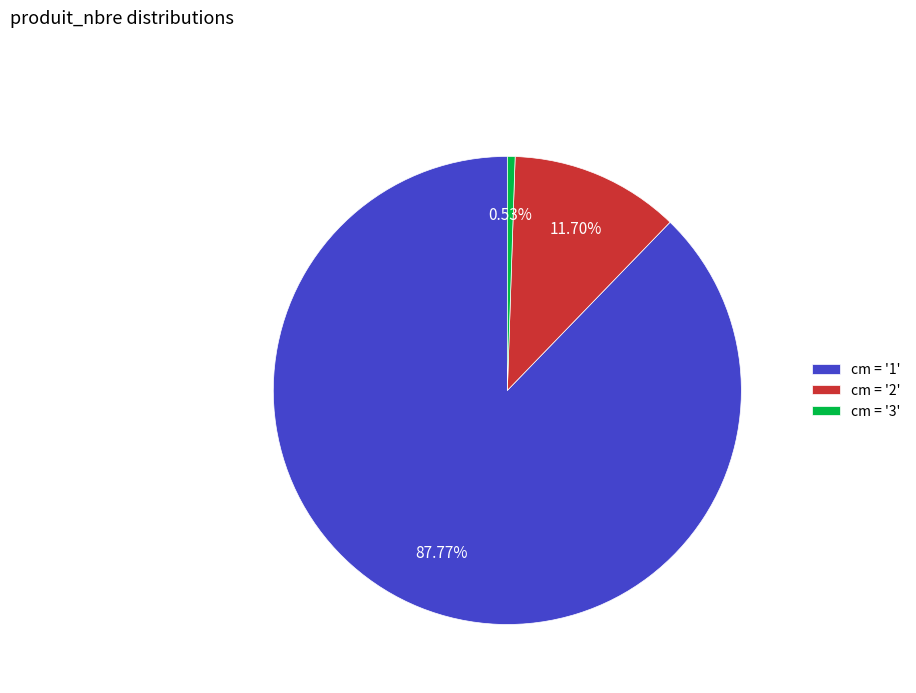

How many segments does this pie chart have?

3